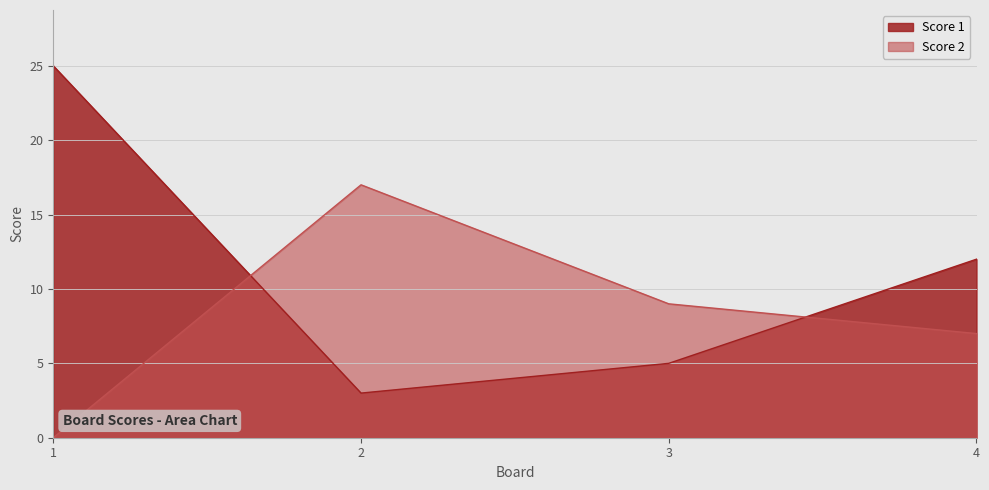

Which series changed the most between 1 and 4?

Score 1